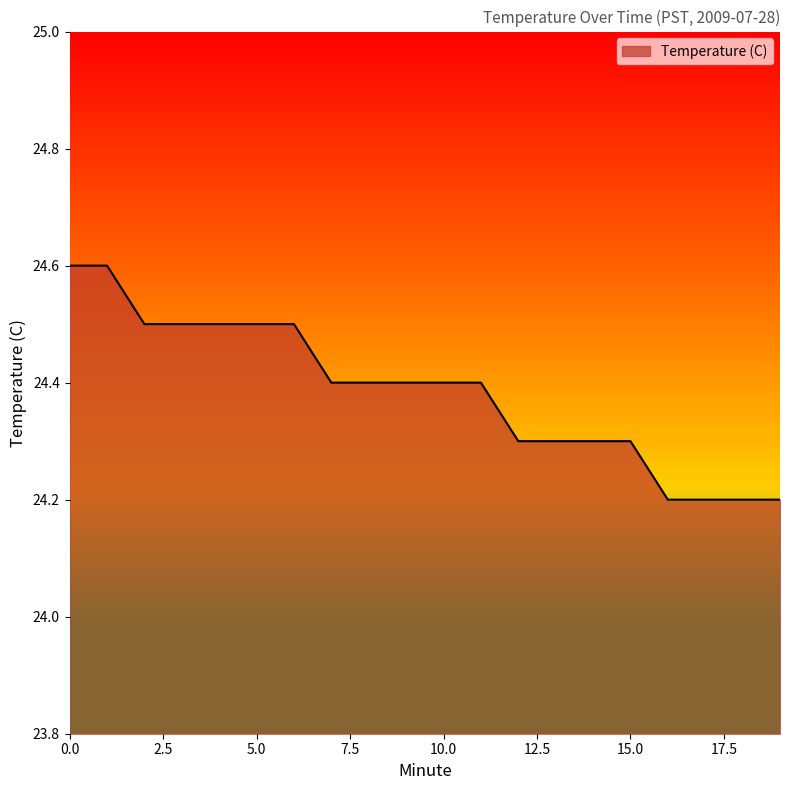

What is the difference between the maximum and minimum values?

0.4